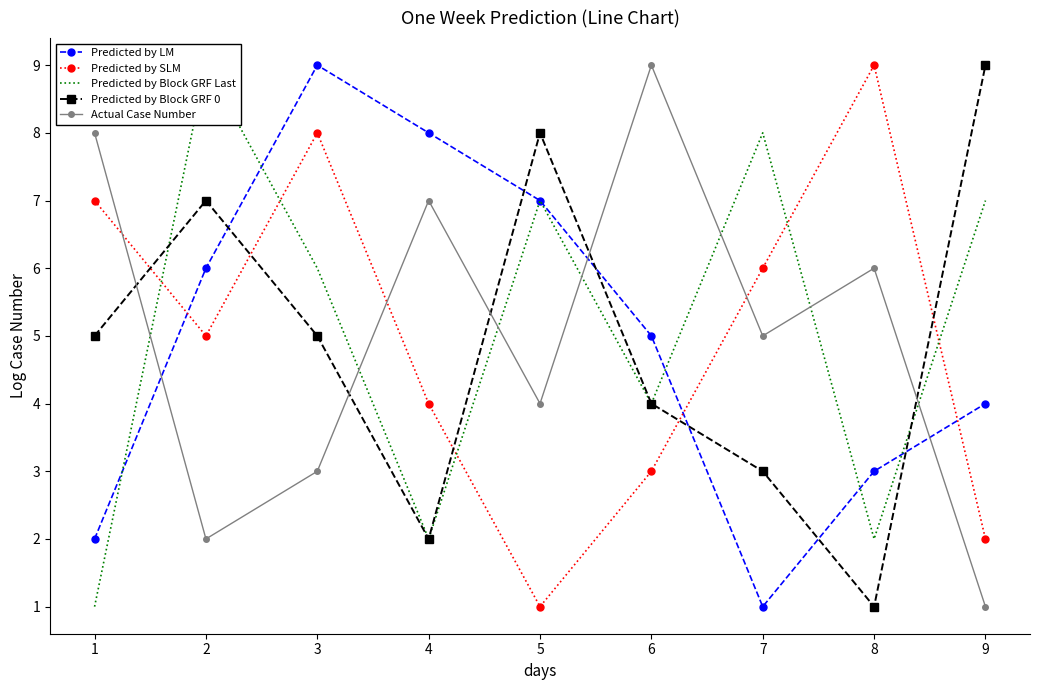

Which series has the largest total across all categories?

Predicted by Block GRF Last